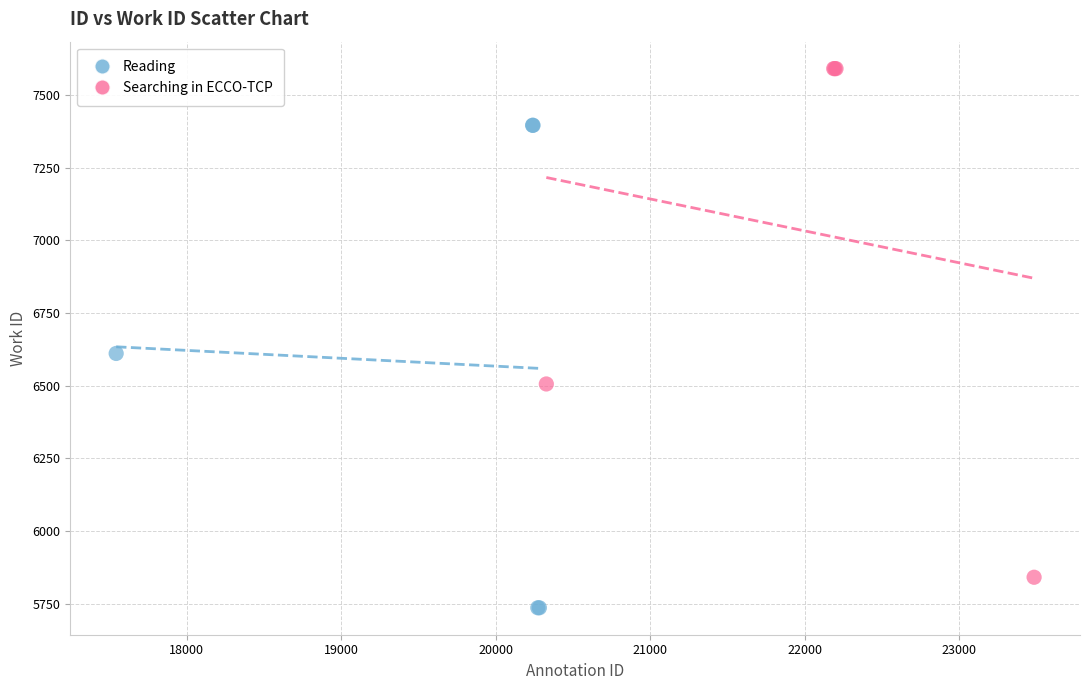

Which series has the widest spread of Y values?

Searching in ECCO-TCP